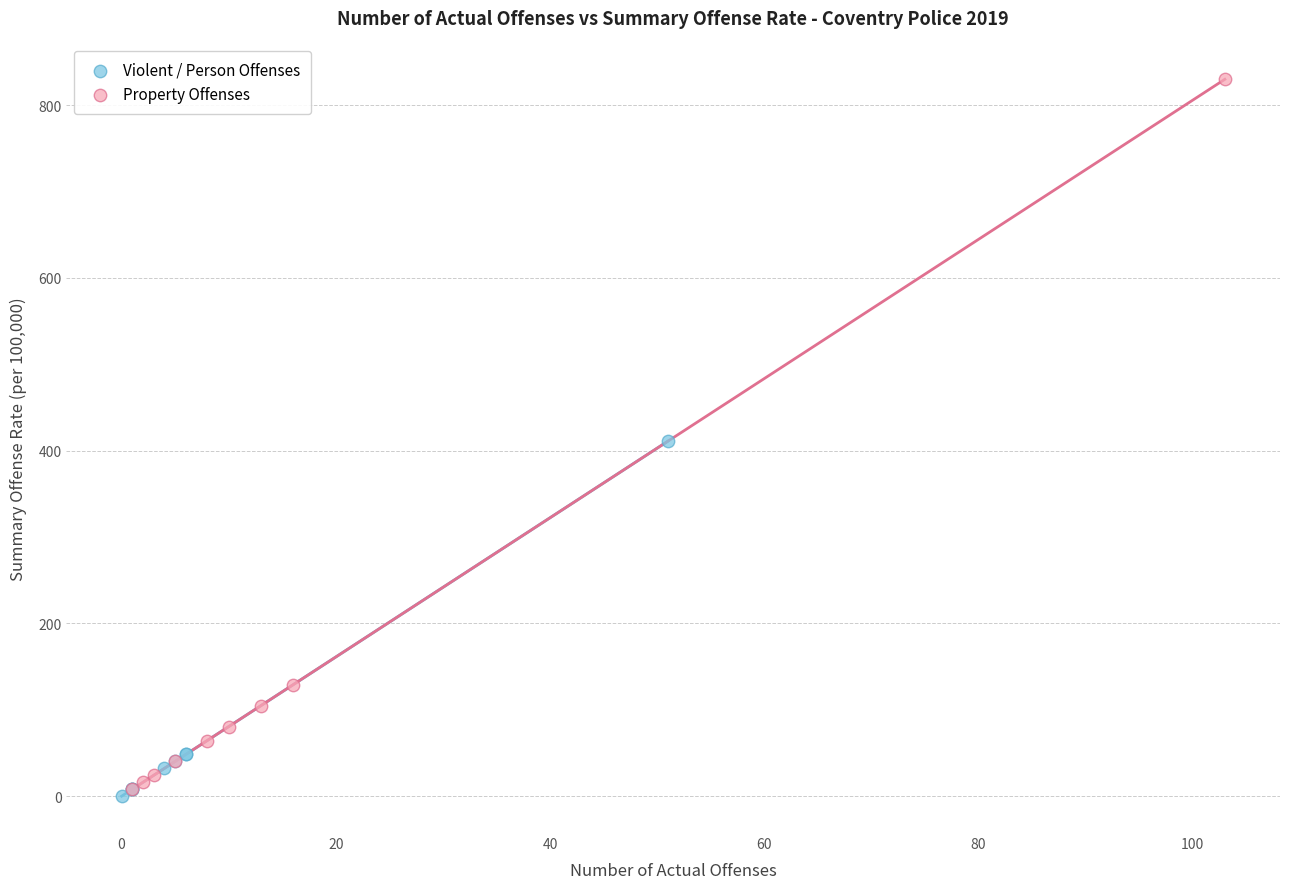

Which series reaches the minimum Y coordinate?

Violent / Person Offenses